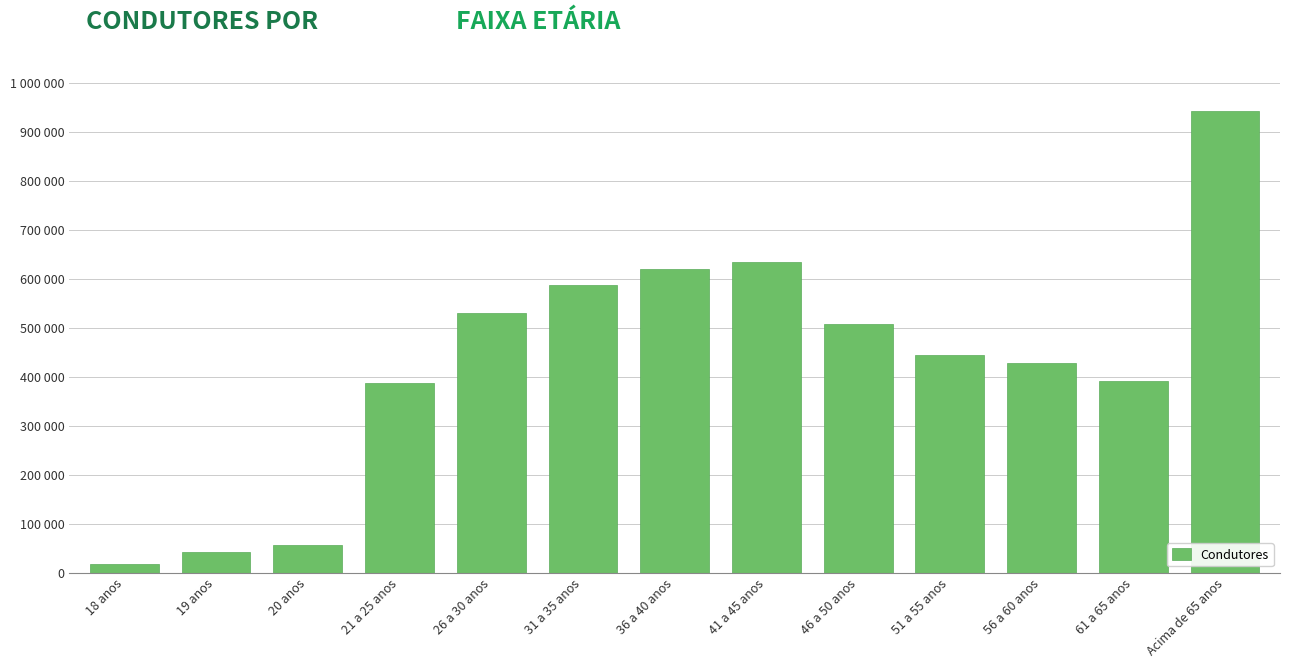

List the labels in order of value, largest first.

Acima de 65 anos, 41 a 45 anos, 36 a 40 anos, 31 a 35 anos, 26 a 30 anos, 46 a 50 anos, 51 a 55 anos, 56 a 60 anos, 61 a 65 anos, 21 a 25 anos, 20 anos, 19 anos, 18 anos